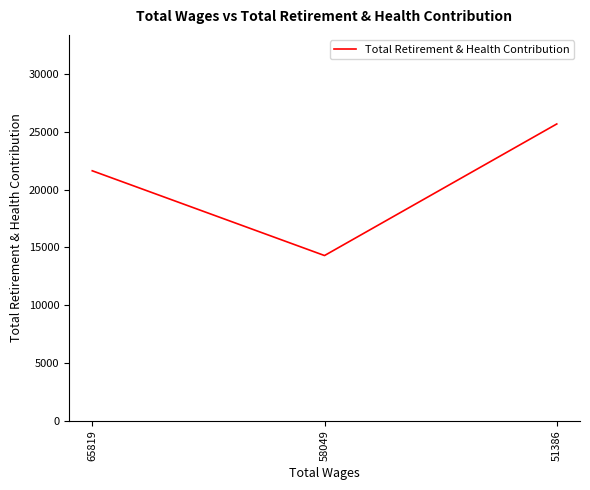

Reading left to right, transcribe all the data shown in this chart.

21625	14295	25674